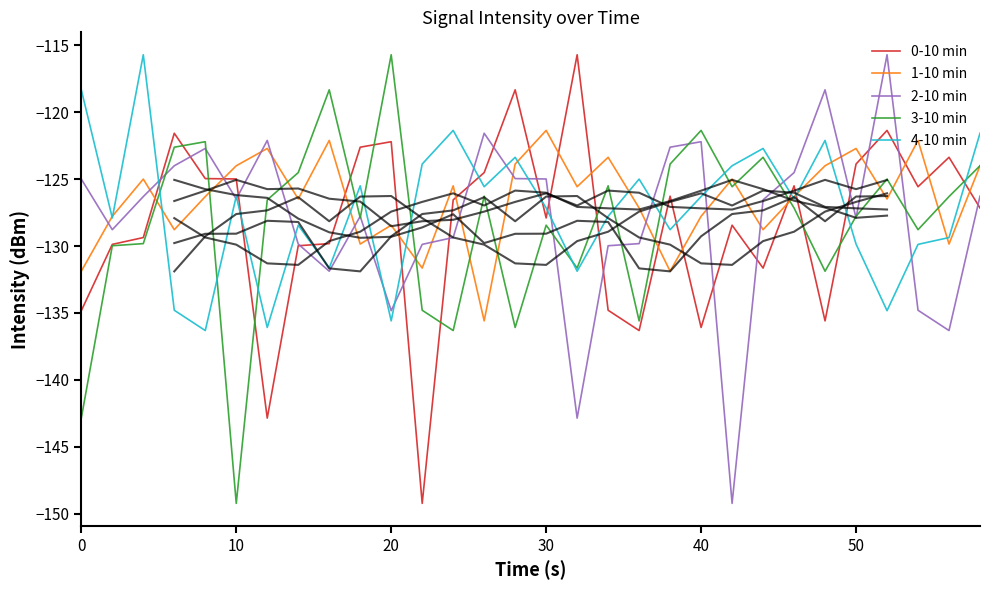

What are all the series names shown in the legend?

0-10 min, 1-10 min, 2-10 min, 3-10 min, 4-10 min